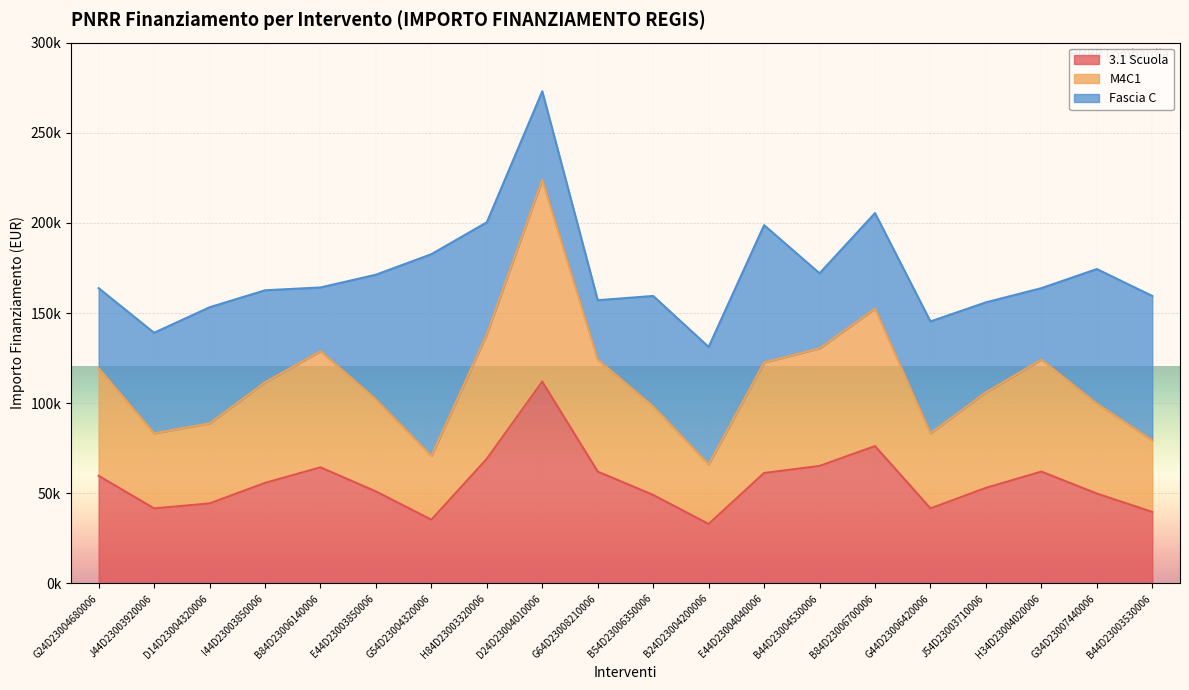

Where does the 3.1 Scuola series first go above 55778?

G24D23004680006